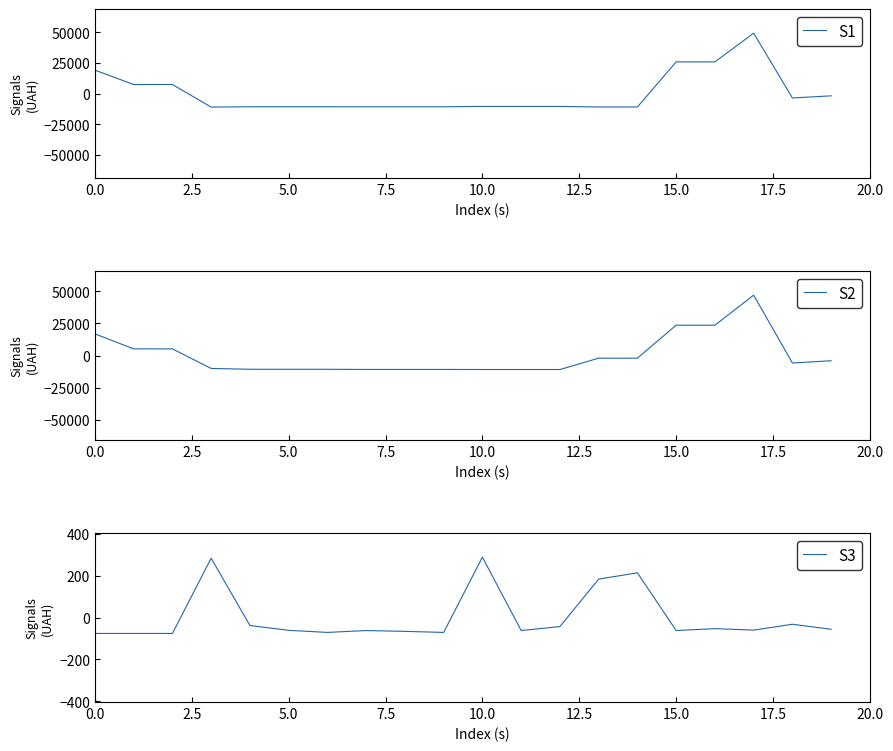

What is the lowest value of the S2 series?

-10887.5